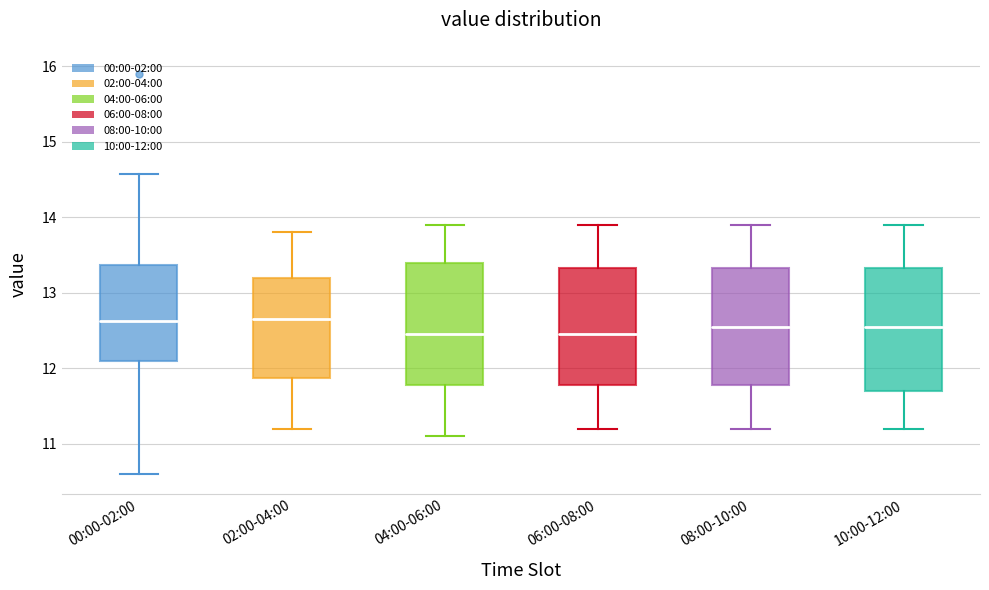

Reading left to right, transcribe this box plot: for each box, give where its median line is, the range the box spans, and where its two whiskers end, as read against the y-axis. The values are not printed on the chart, so give them approximately, as read against the axis.

00:00-02:00: median 12.6, box 12.1 to 13.4, whiskers 10.6 to 14.6
02:00-04:00: median 12.7, box 11.9 to 13.2, whiskers 11.2 to 13.8
04:00-06:00: median 12.5, box 11.8 to 13.4, whiskers 11.1 to 13.9
06:00-08:00: median 12.5, box 11.8 to 13.3, whiskers 11.2 to 13.9
08:00-10:00: median 12.6, box 11.8 to 13.3, whiskers 11.2 to 13.9
10:00-12:00: median 12.6, box 11.7 to 13.3, whiskers 11.2 to 13.9